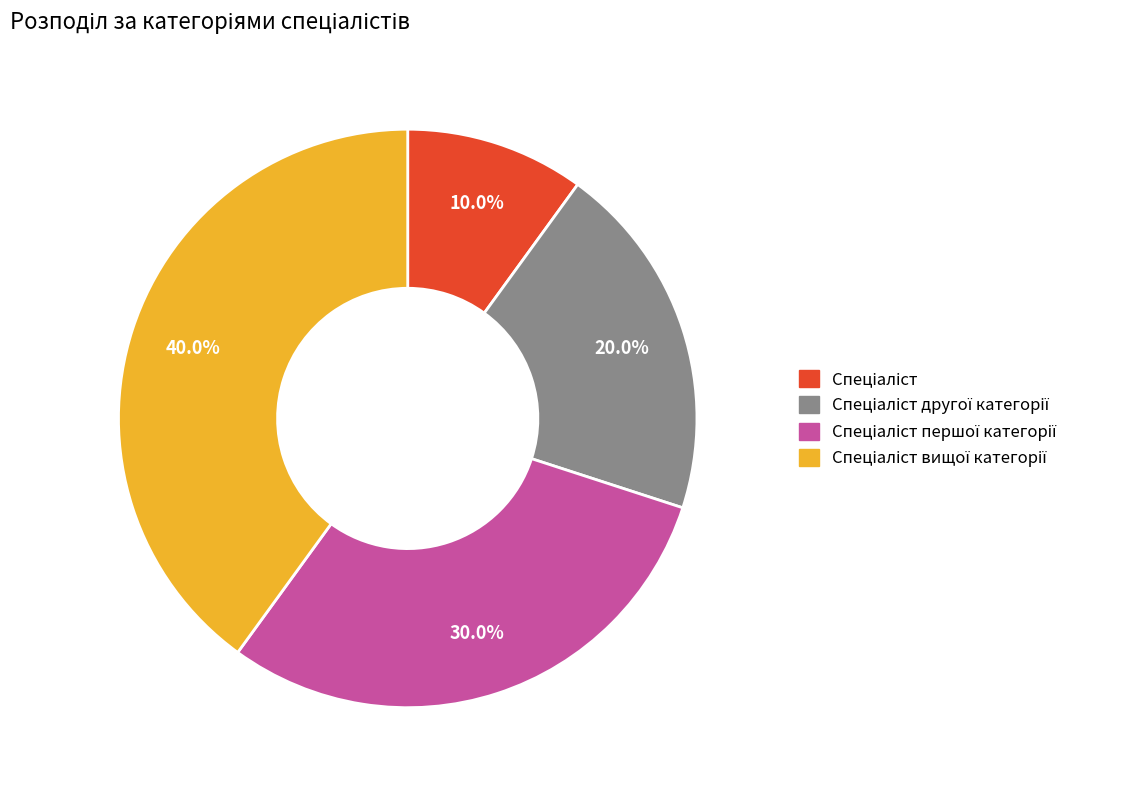

How many slices are in this pie chart?

4